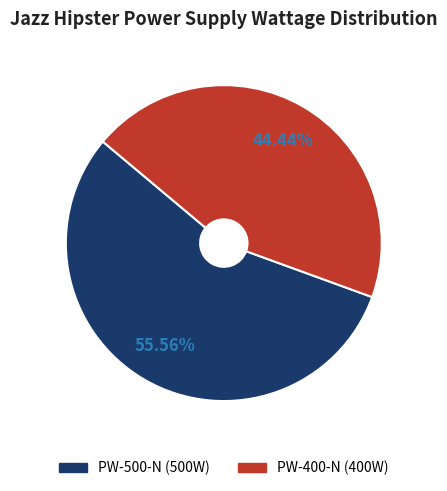

Count the number of slices in the pie.

2